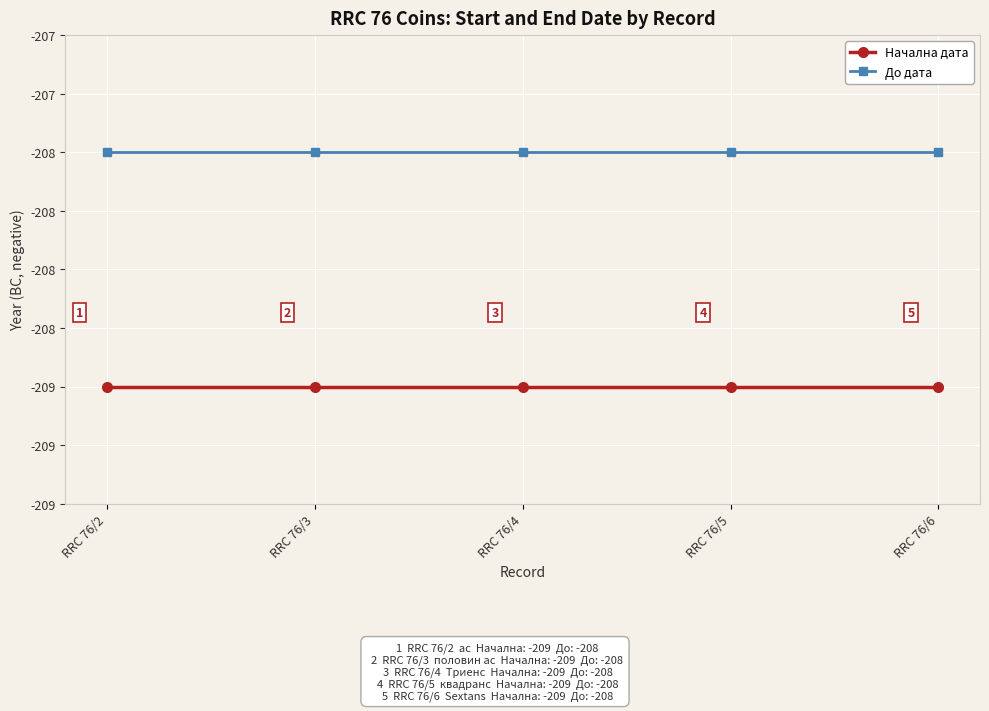

What are all the series names shown in the legend?

Начална дата, До дата